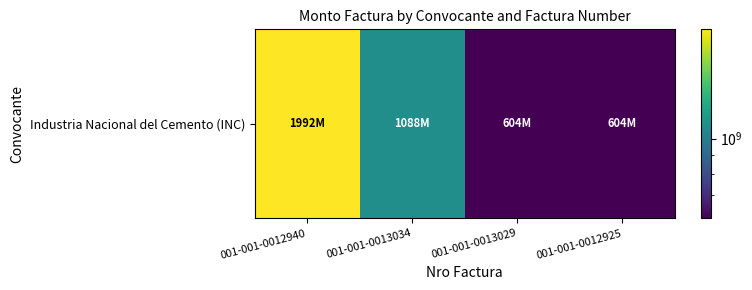

Is it true that the value at 001-001-0012940 is 1992960000?

True